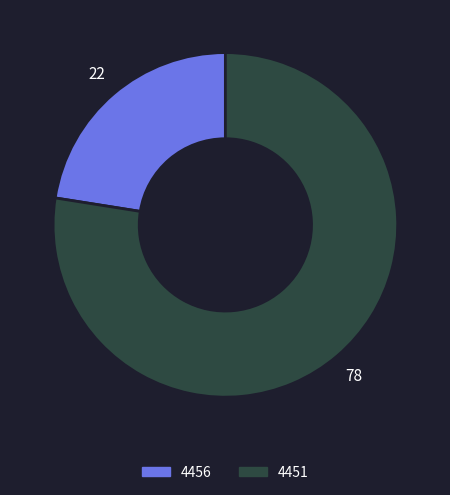

Which category has the smallest portion of the pie?

4456